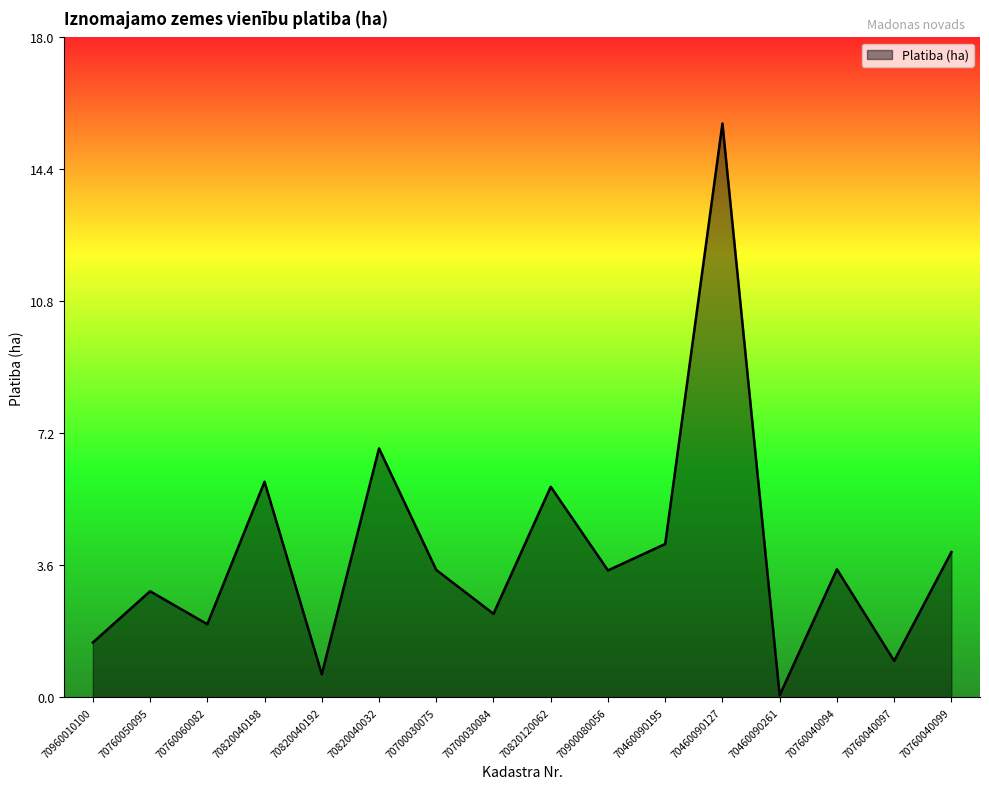

What is the minimum value shown in the chart?

0.1